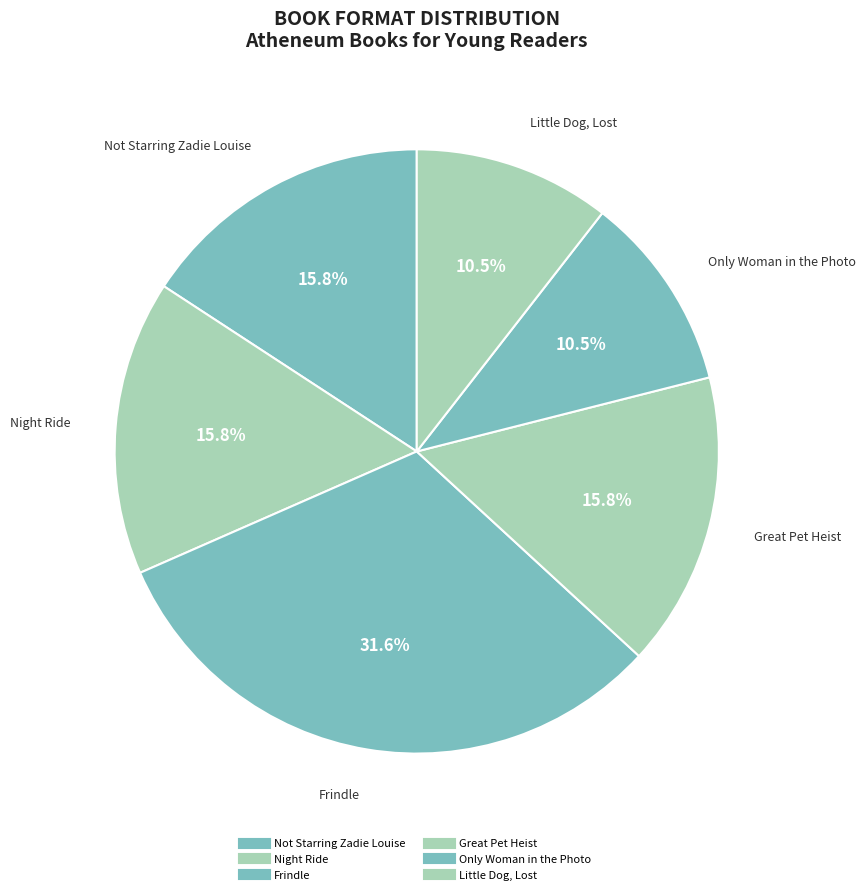

Is it true that Great Pet Heist is 30% of the pie?

False